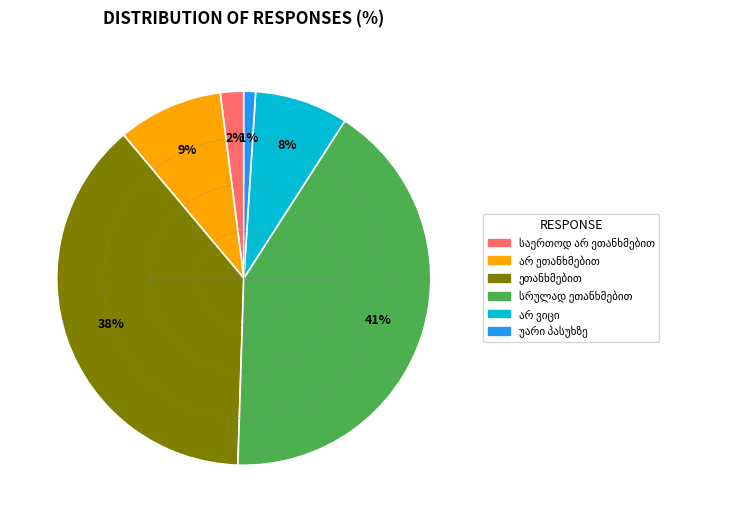

To the nearest percent, what is the average slice percentage?

17%